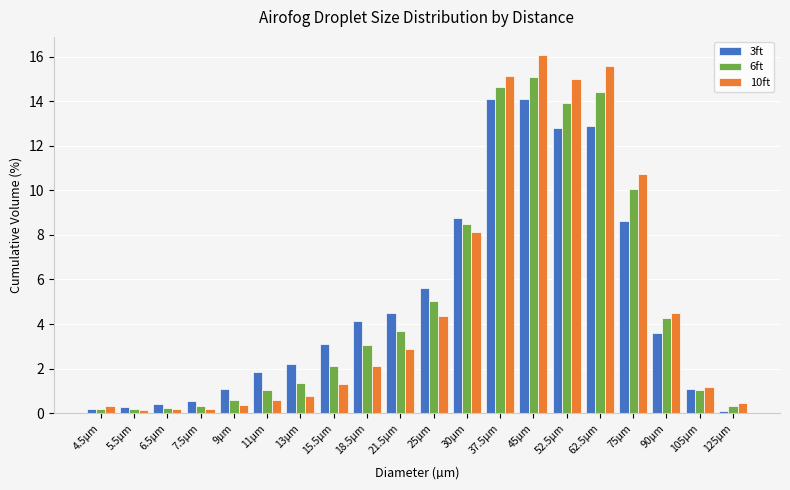

What is the greatest value displayed?

16.1